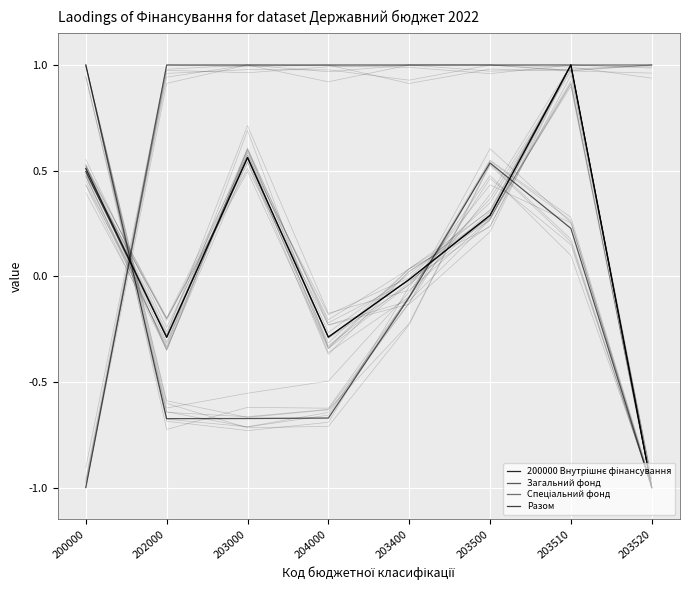

Reading right to left, extract all data points from this chart.

200000 Внутрішнє фінансування: 203520=-1.0	203510=1.0	203500=0.3	203400=-0.0	204000=-0.3	203000=0.6	202000=-0.3	200000=0.5
Загальний фонд: 203520=-1.0	203510=0.2	203500=0.5	203400=-0.1	204000=-0.7	203000=-0.7	202000=-0.7	200000=1.0
Спеціальний фонд: 203520=1.0	203510=1.0	203500=1.0	203400=1.0	204000=1.0	203000=1.0	202000=1.0	200000=-1.0
Разом: 203520=-1.0	203510=1.0	203500=0.3	203400=-0.0	204000=-0.3	203000=0.6	202000=-0.3	200000=0.5